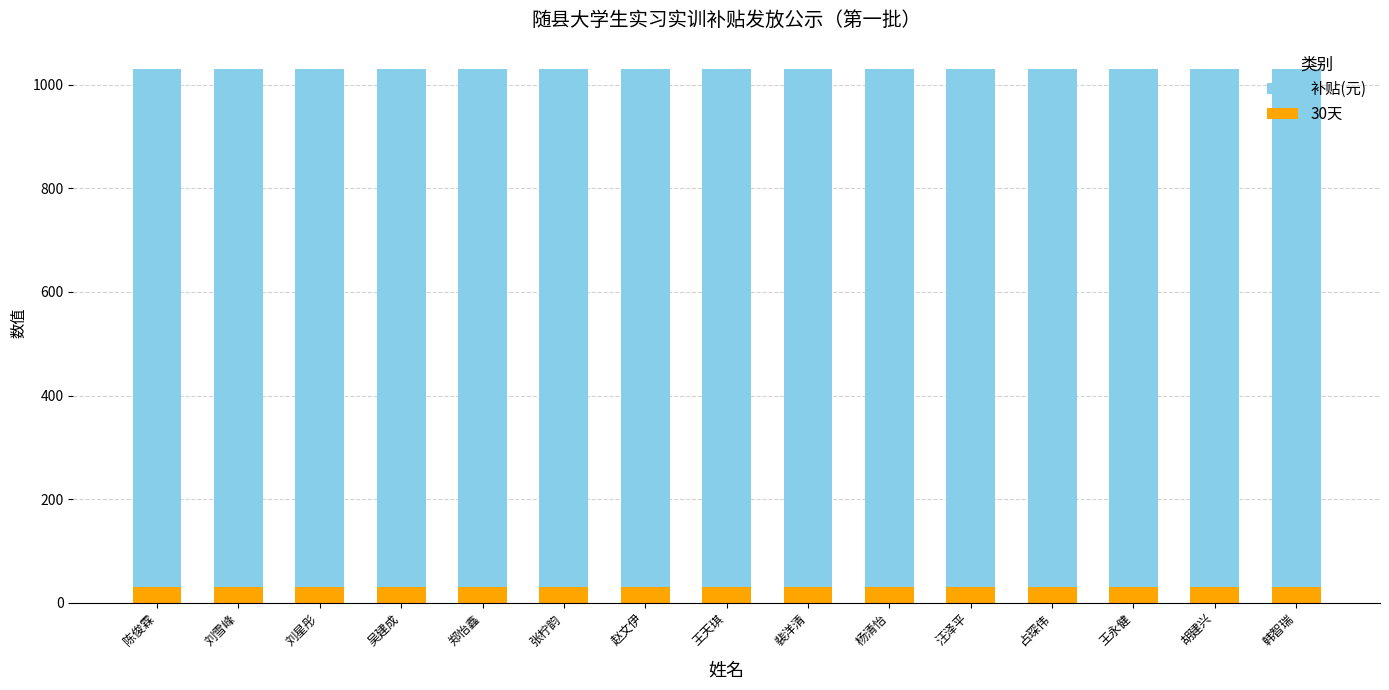

True or false: 30天 has a value of 30 at 王天琪.

True